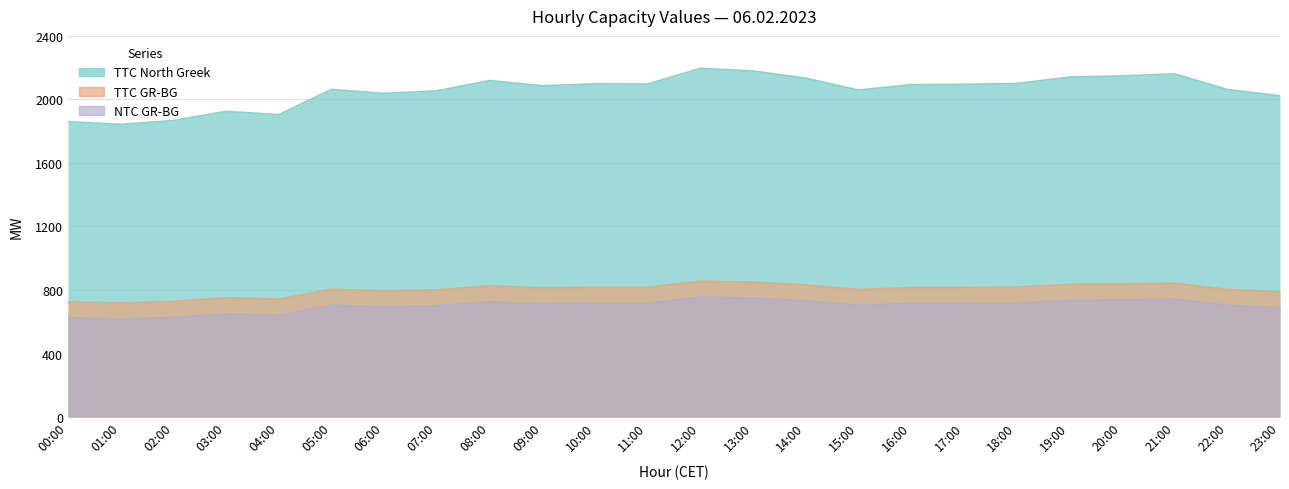

Is it true that TTC GR-BG equals 805 at 05:00?

True